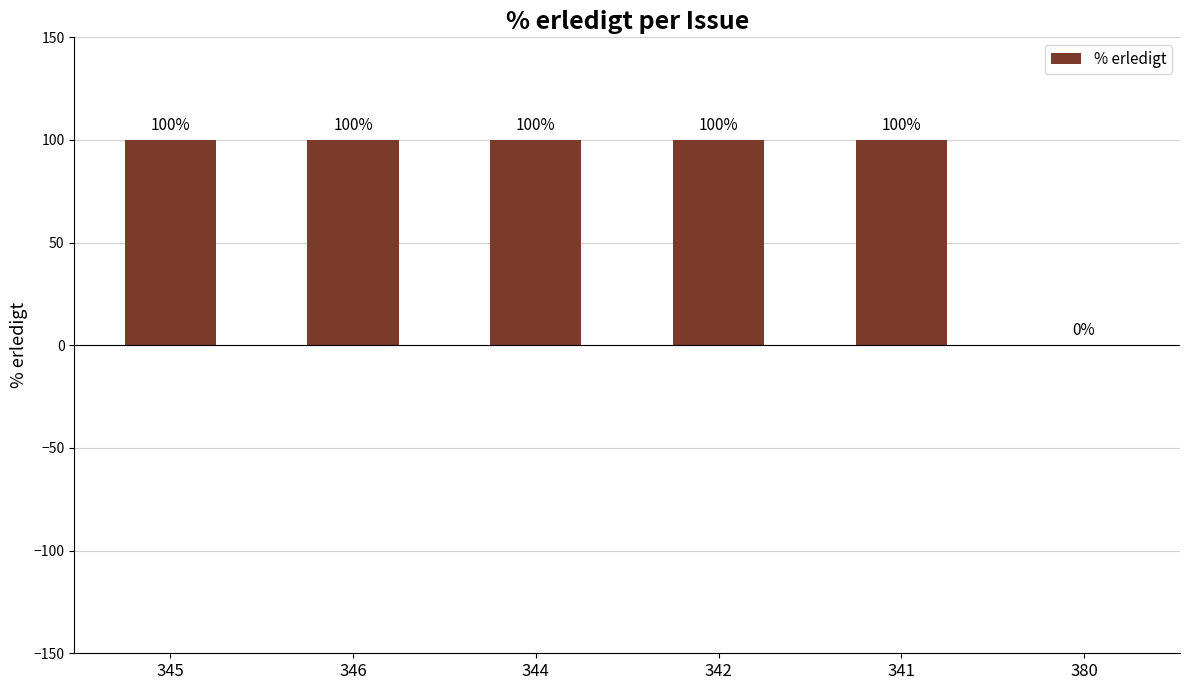

What is the approximate value at 342?

100